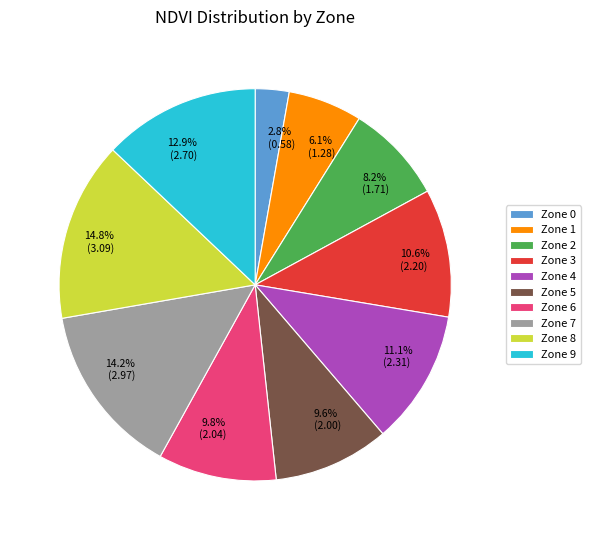

Is Zone 1 the majority of the pie?

No